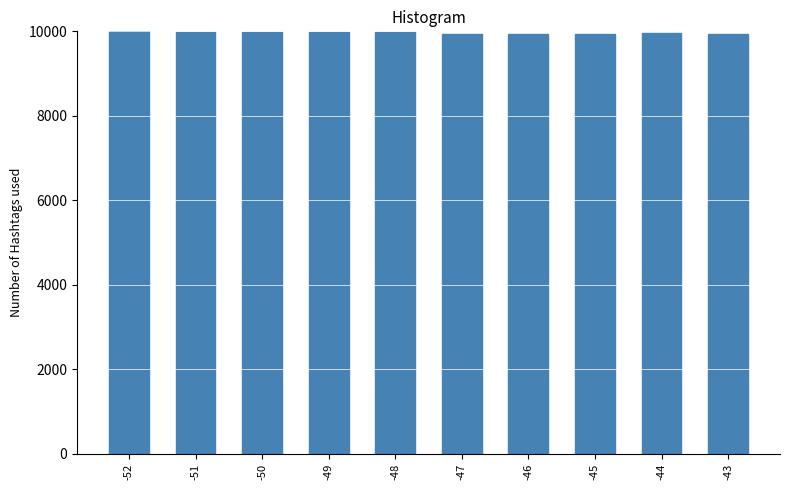

What is the sum of all values?

99653.3